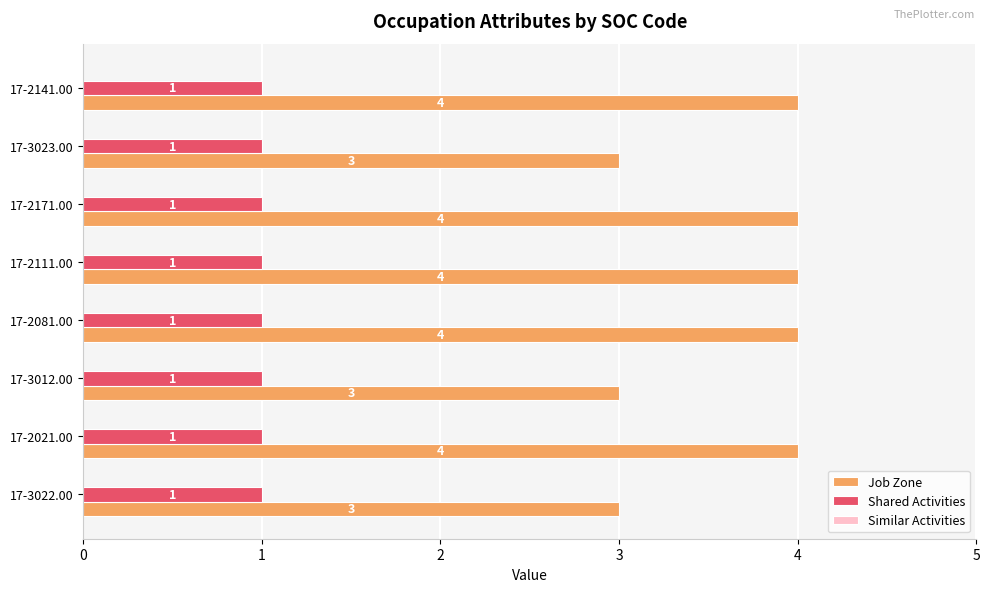

What is the sum of all Job Zone values?

29